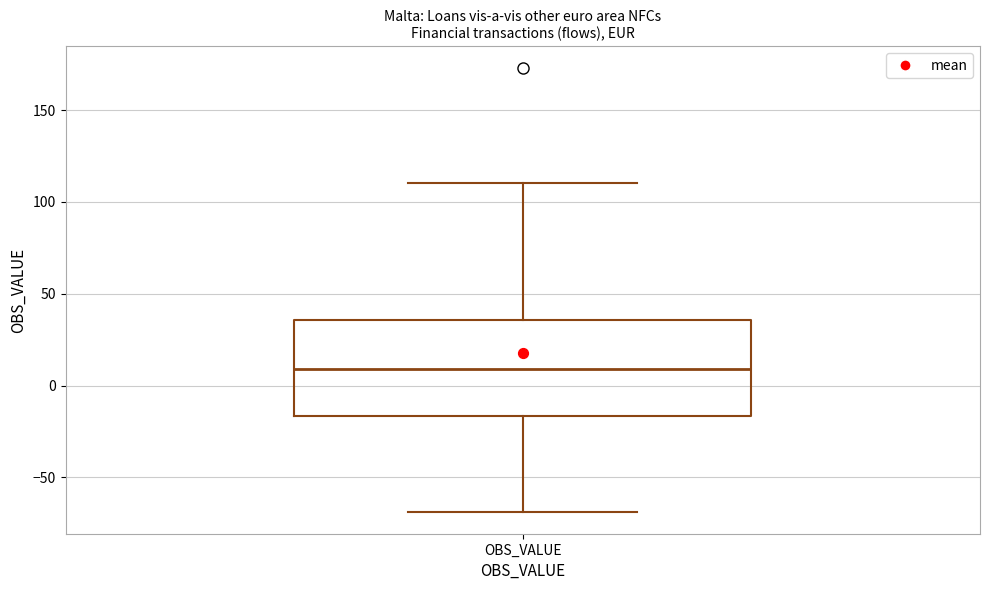

Where does the lower whisker of the box for OBS_VALUE end on the y-axis? The values are not printed on the chart, so give them approximately, as read against the axis.

-70